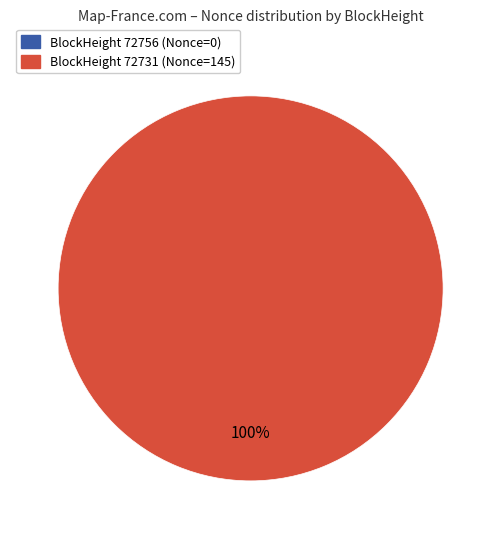

Is there any slice that represents more than half of the pie?

Yes